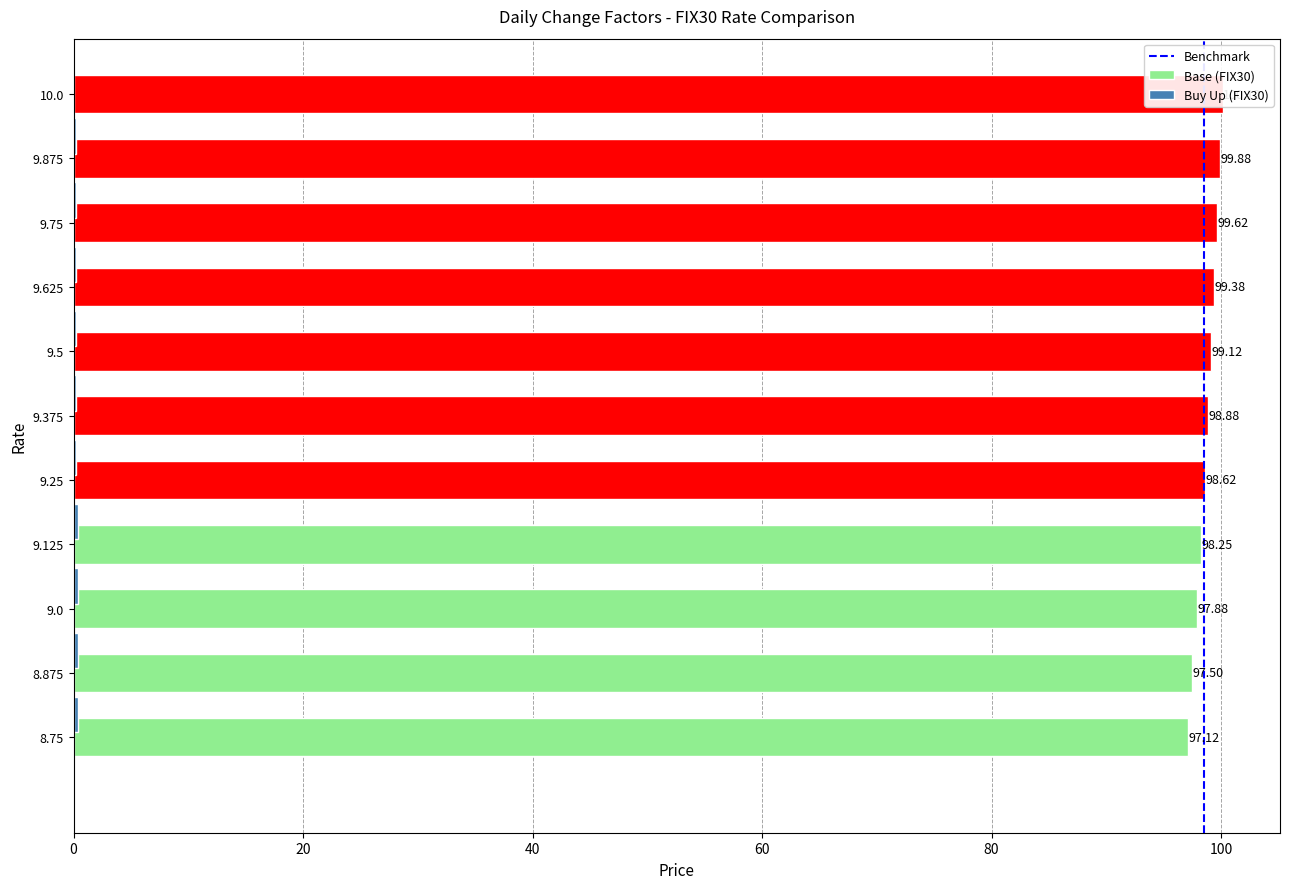

At which label does Base (FIX30) reach its minimum?

8.75